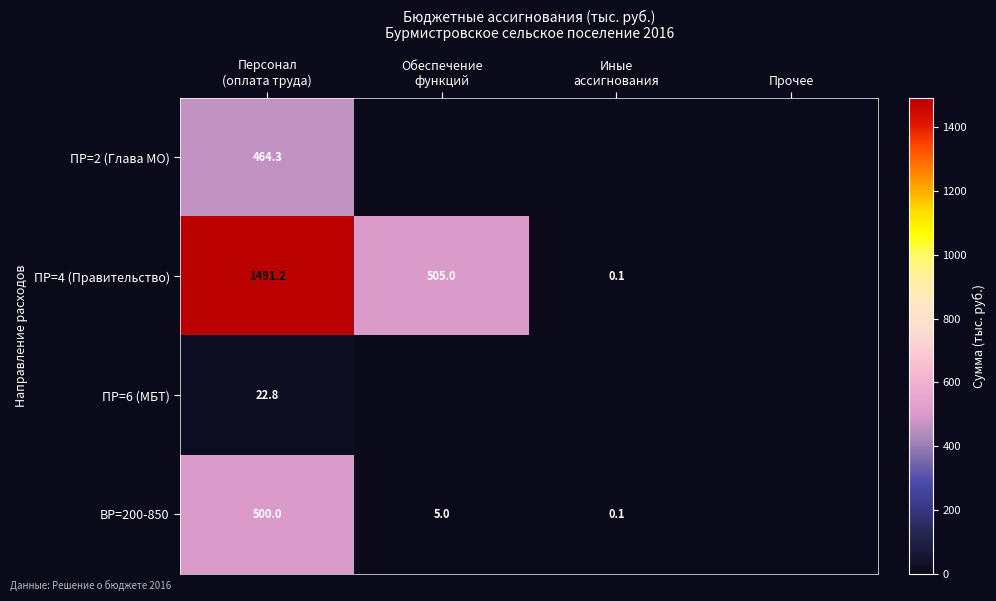

List the labels in order of ПР=6 (МБТ) value, smallest first.

Обеспечение функций, Иные ассигнования, Прочее, Персонал (оплата труда)